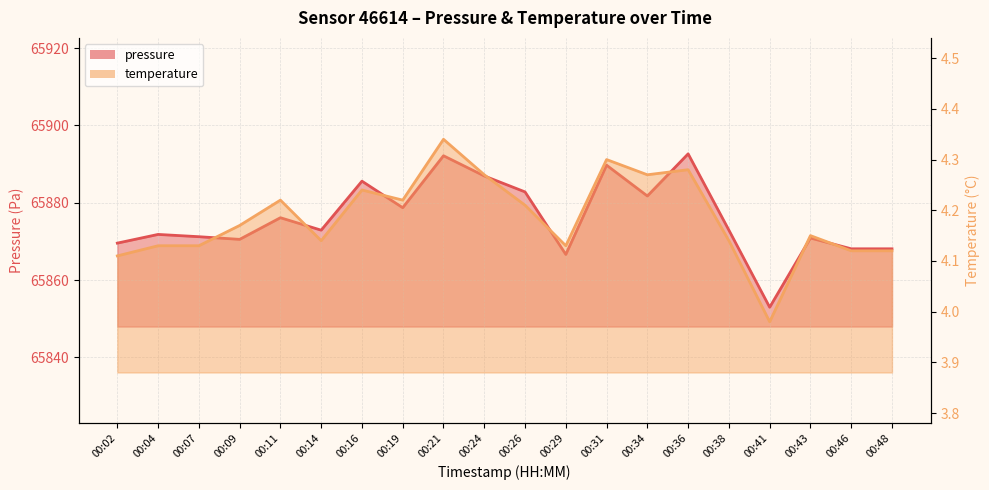

The temperature series shows 4.1 at 00:48. True or false?

True